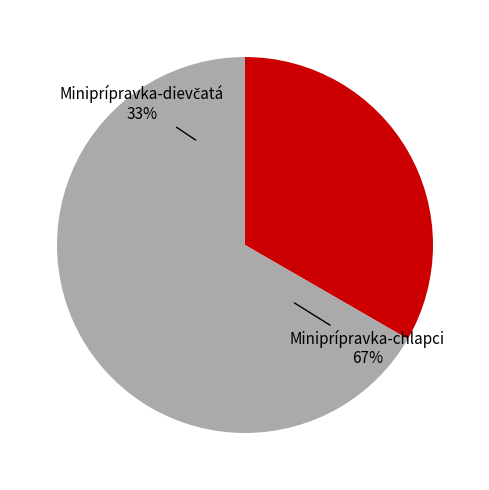

Combined, what portion of the pie is Miniprípravka-dievčatá and Miniprípravka-chlapci?

100.0%